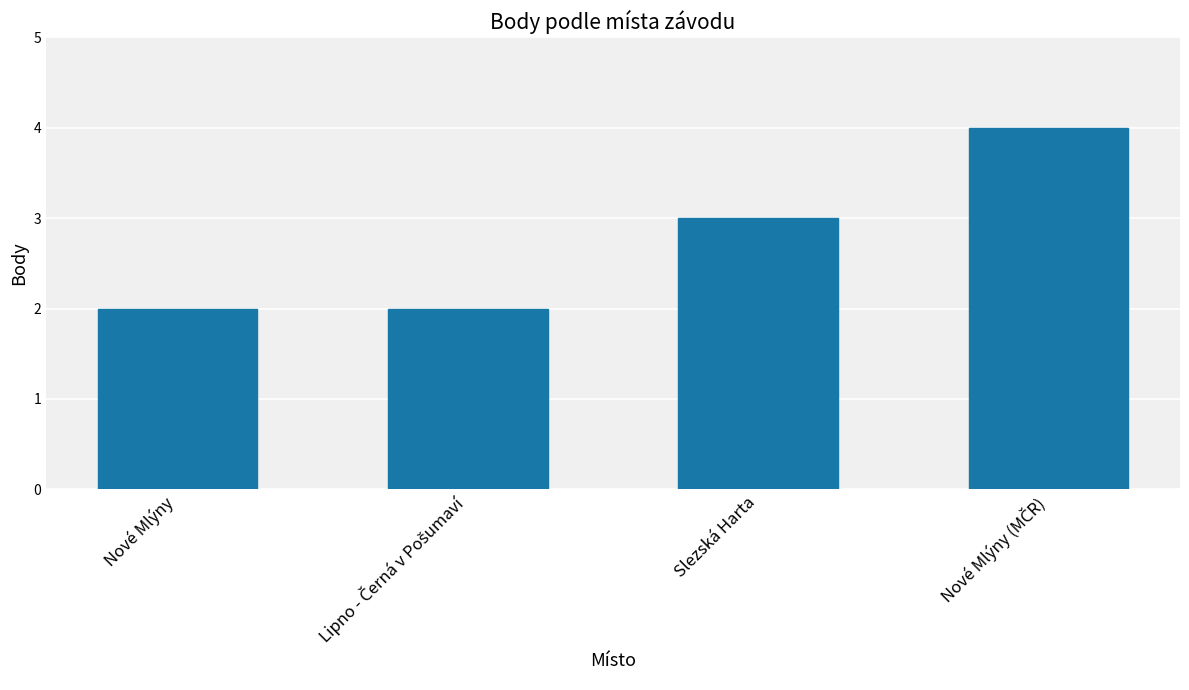

The chart shows a value of 3 at Slezská Harta. True or false?

True